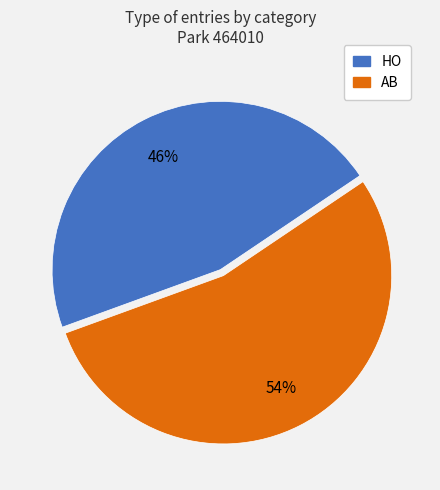

Approximately how many times larger is the value at HO compared to AB?

0.9